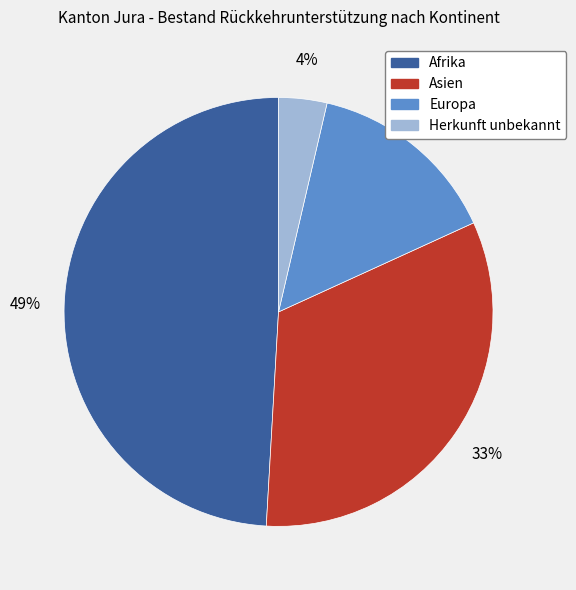

Do Asien and Europa together represent more than half of the pie?

No